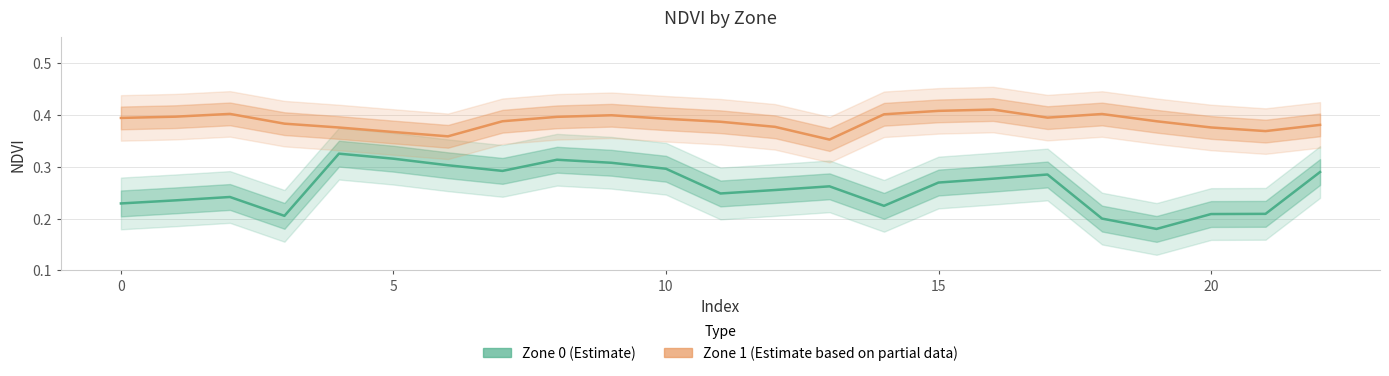

At how many categories does at least one series exceed 0?

23